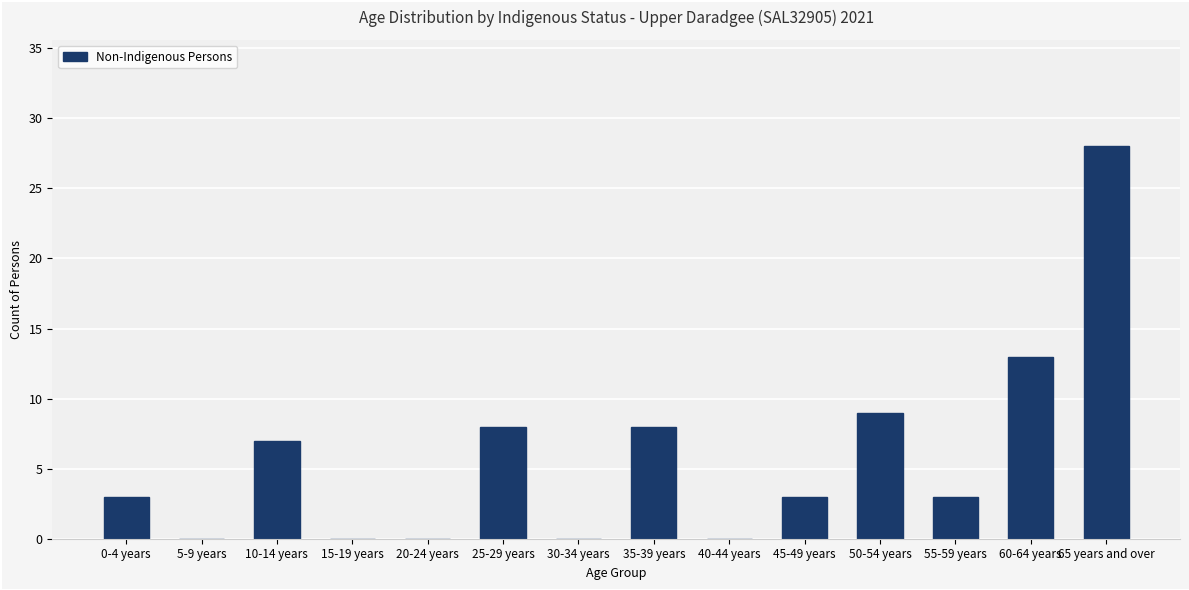

Which label corresponds to the largest value in the chart?

65 years and over